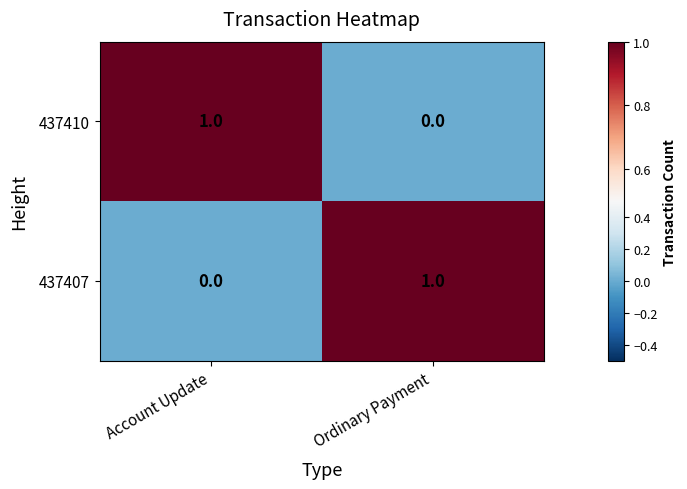

At which label does 437410 reach its peak?

Account Update